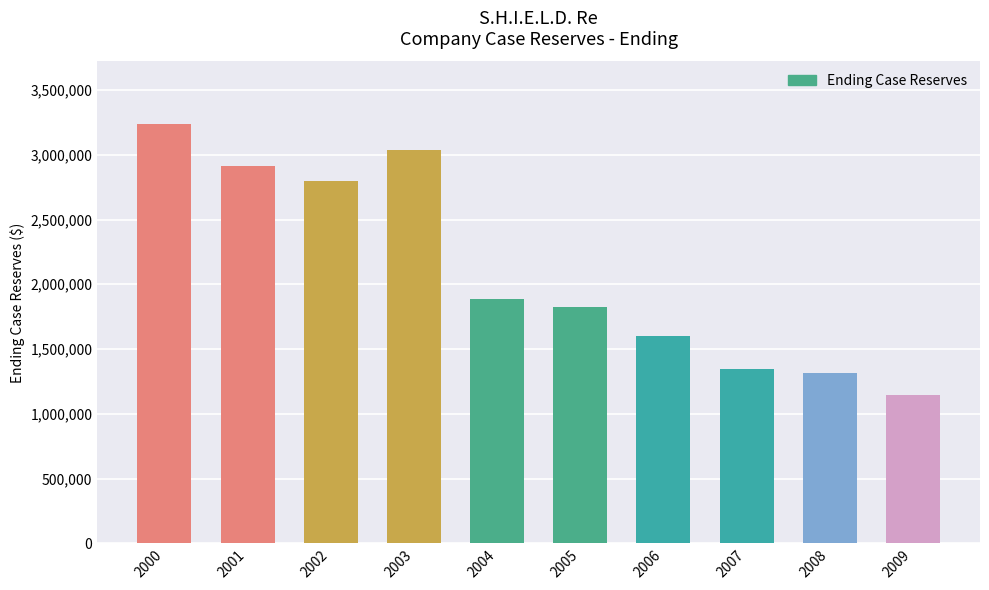

Which has a higher value, 2001 or 2007?

2001